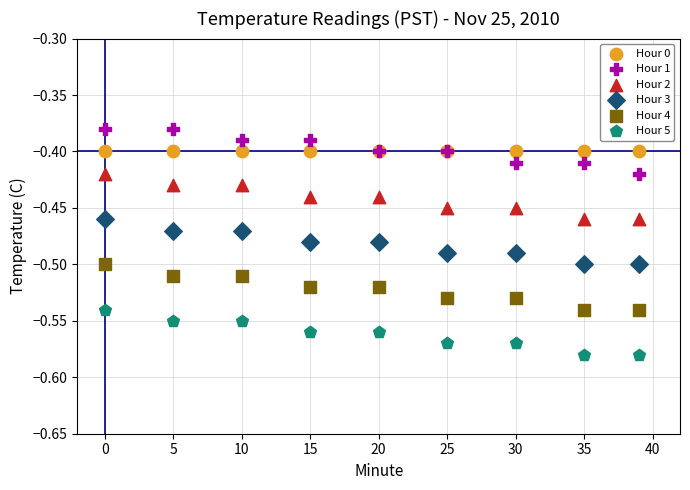

Which series contains the highest Y value?

Hour 1